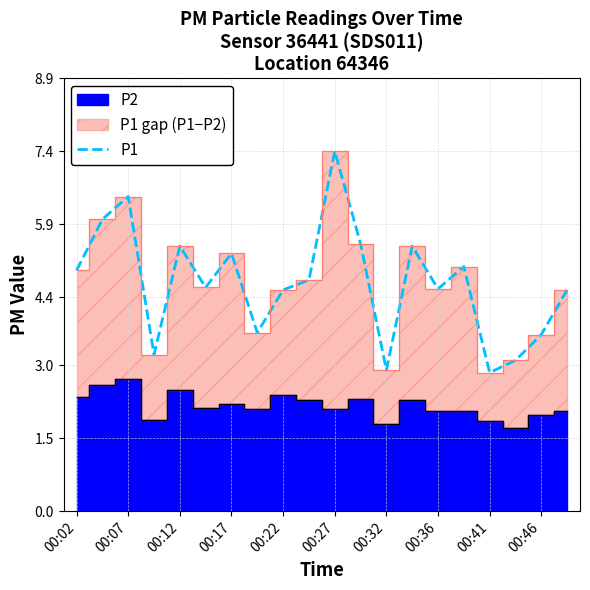

At which label does P1 first exceed 4?

00:02